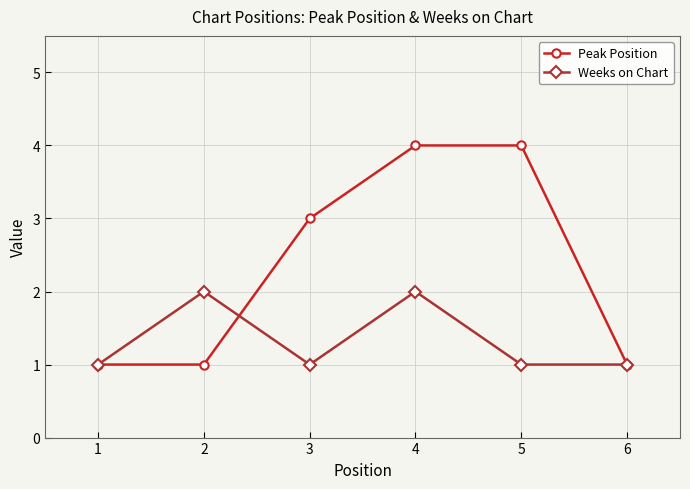

Reading left to right, what are all the values shown in this chart?

Peak Position: 1=1	2=1	3=3	4=4	5=4	6=1
Weeks on Chart: 1=1	2=2	3=1	4=2	5=1	6=1